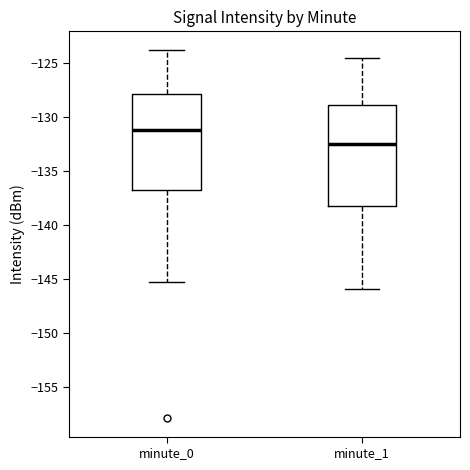

Reading left to right, read every box against the y-axis: the position of its median line, the range the box covers, and the ends of its whiskers. The values are not printed on the chart, so give them approximately, as read against the axis.

minute_0: median -131.5, box -137.0 to -128.0, whiskers -145.5 to -124.0
minute_1: median -132.5, box -138.0 to -129.0, whiskers -146.0 to -124.5